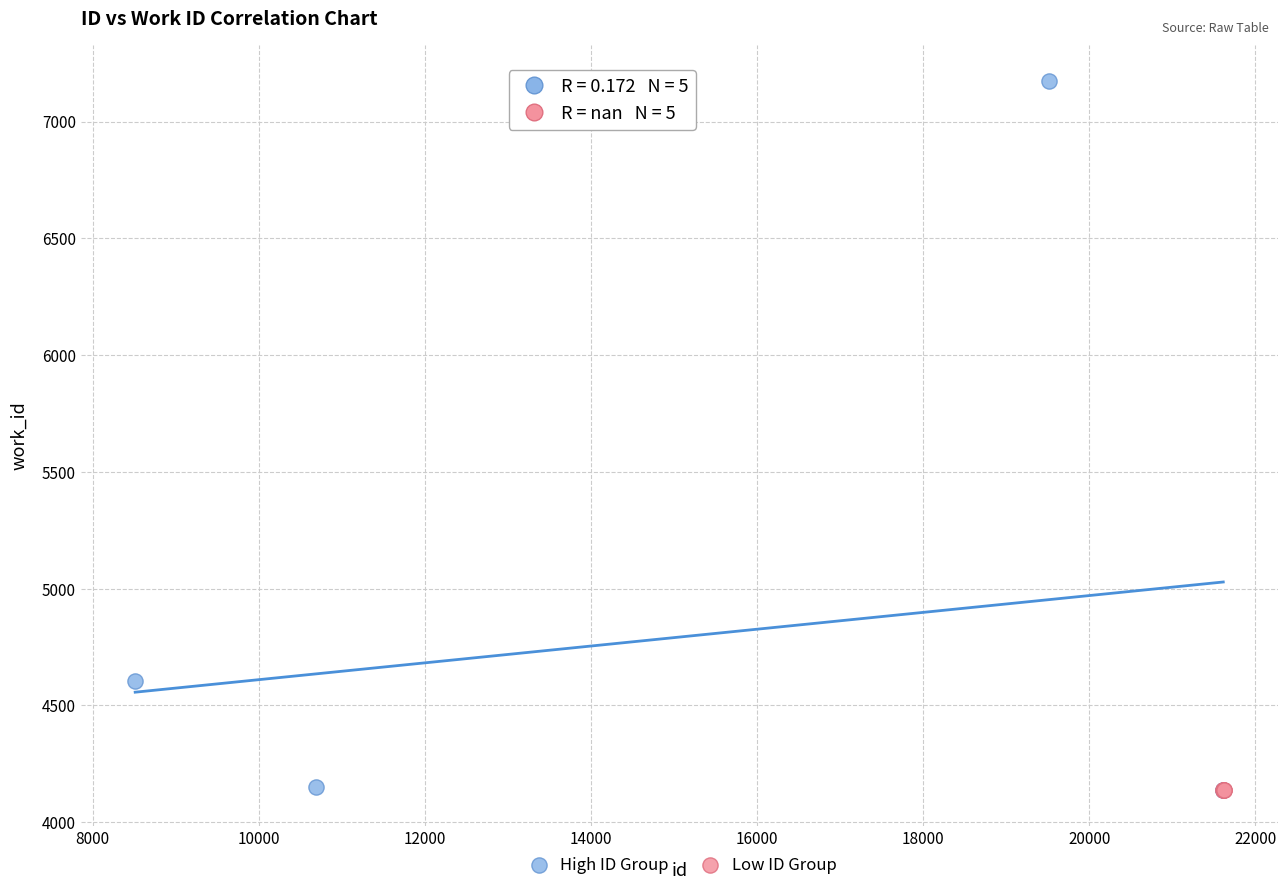

Which series reaches the maximum Y coordinate?

High ID Group